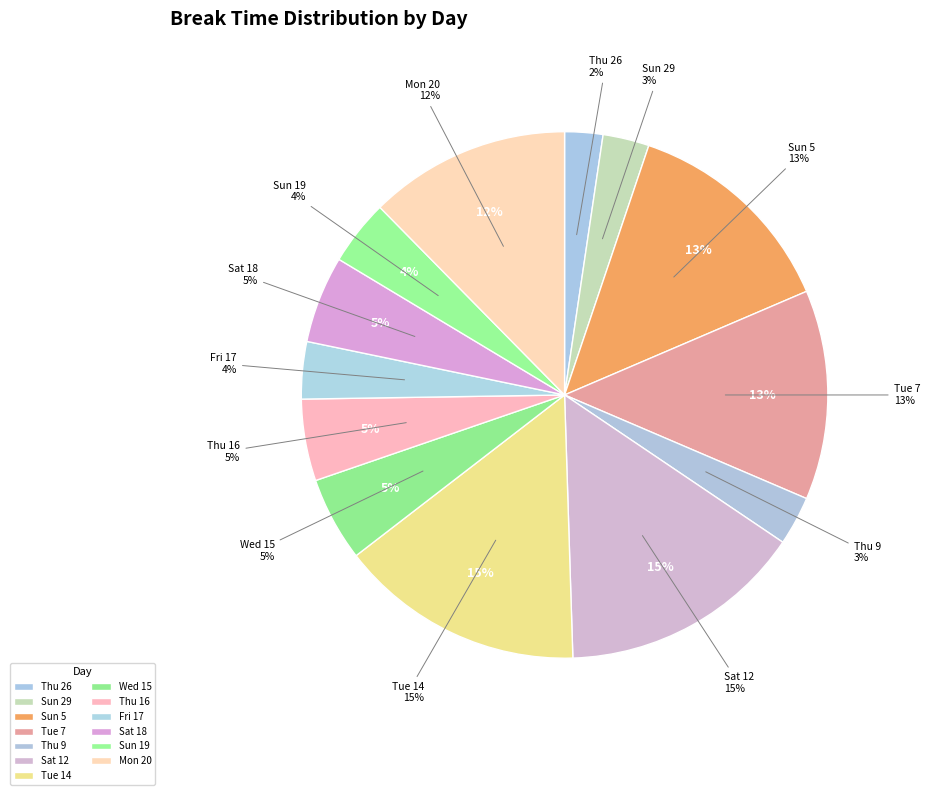

Does Mon 30 represent more than half of the total?

No